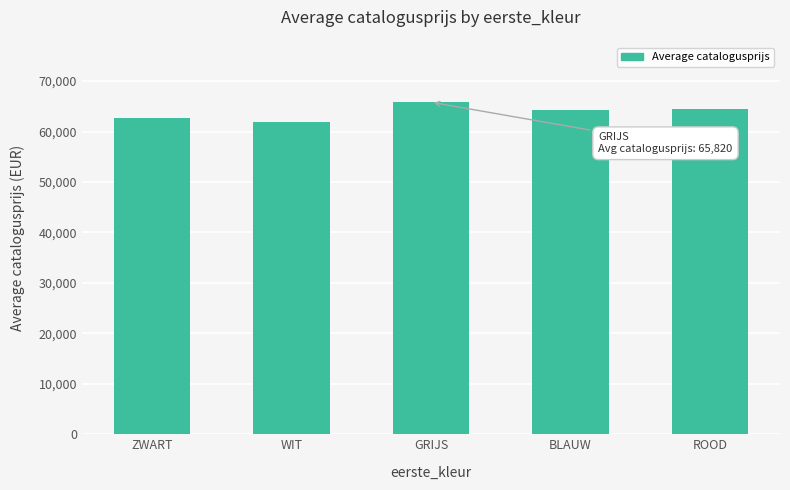

What is the average value?

63802